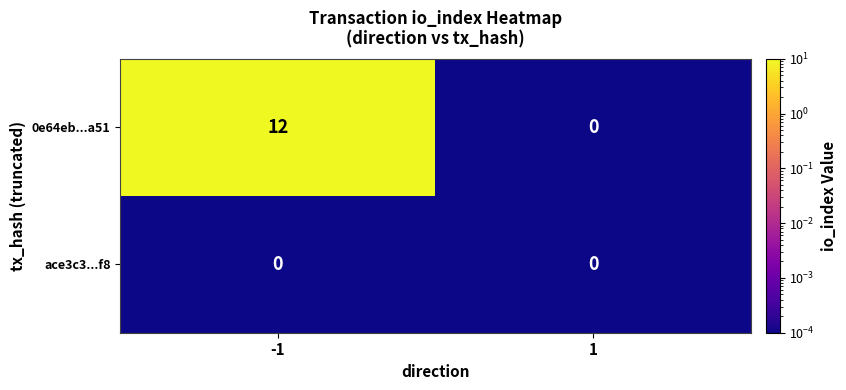

The 0e64eb...a51 series shows 5 at -1. True or false?

False